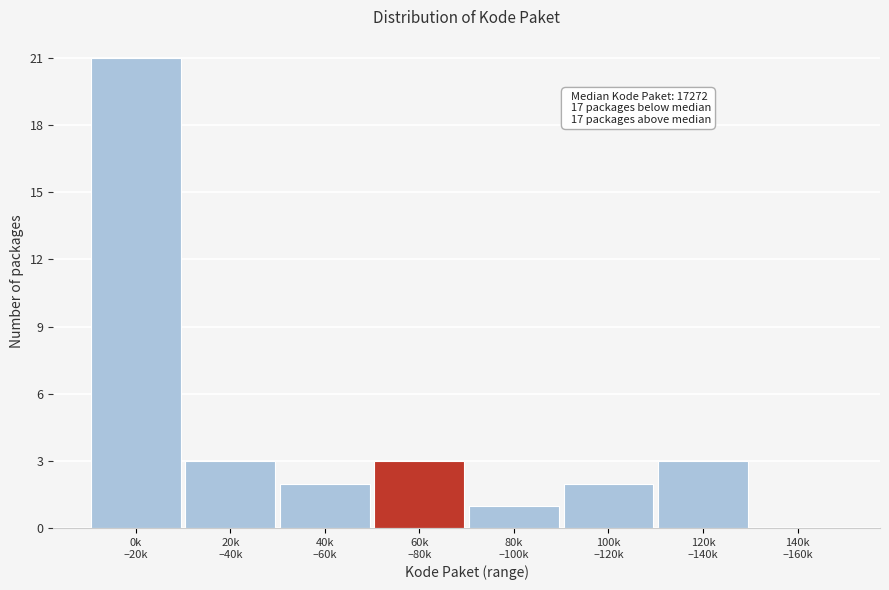

What is the greatest value displayed?

21